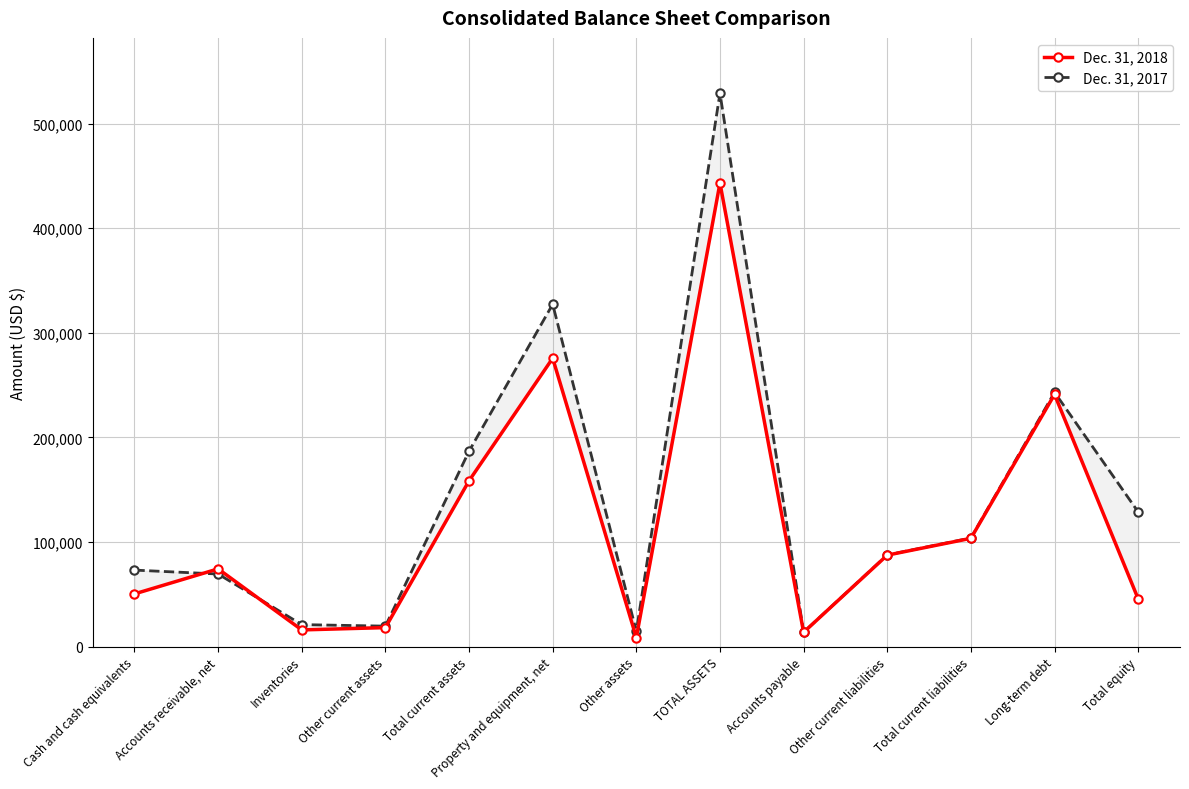

After their last crossing, which series has the higher values: Dec. 31, 2017 or Dec. 31, 2018?

Dec. 31, 2017